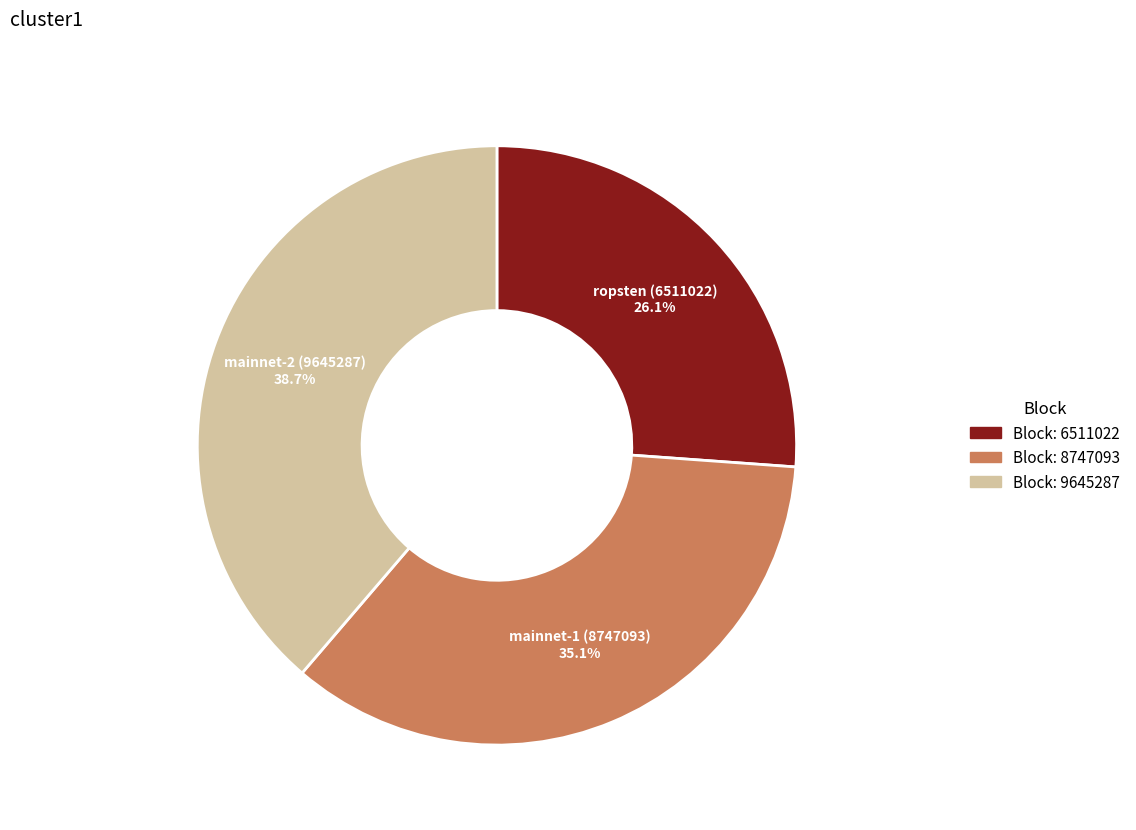

Is there a majority slice in this chart?

No